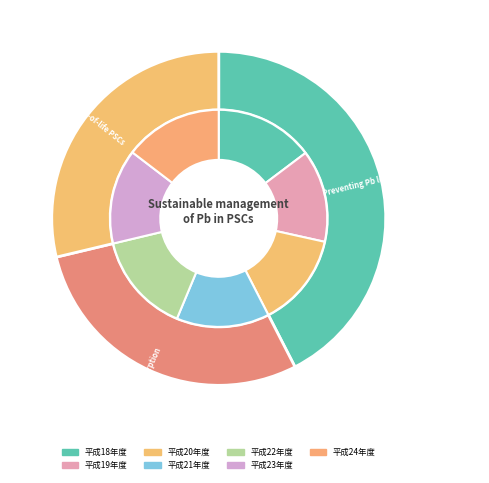

Count the number of slices in the pie.

7